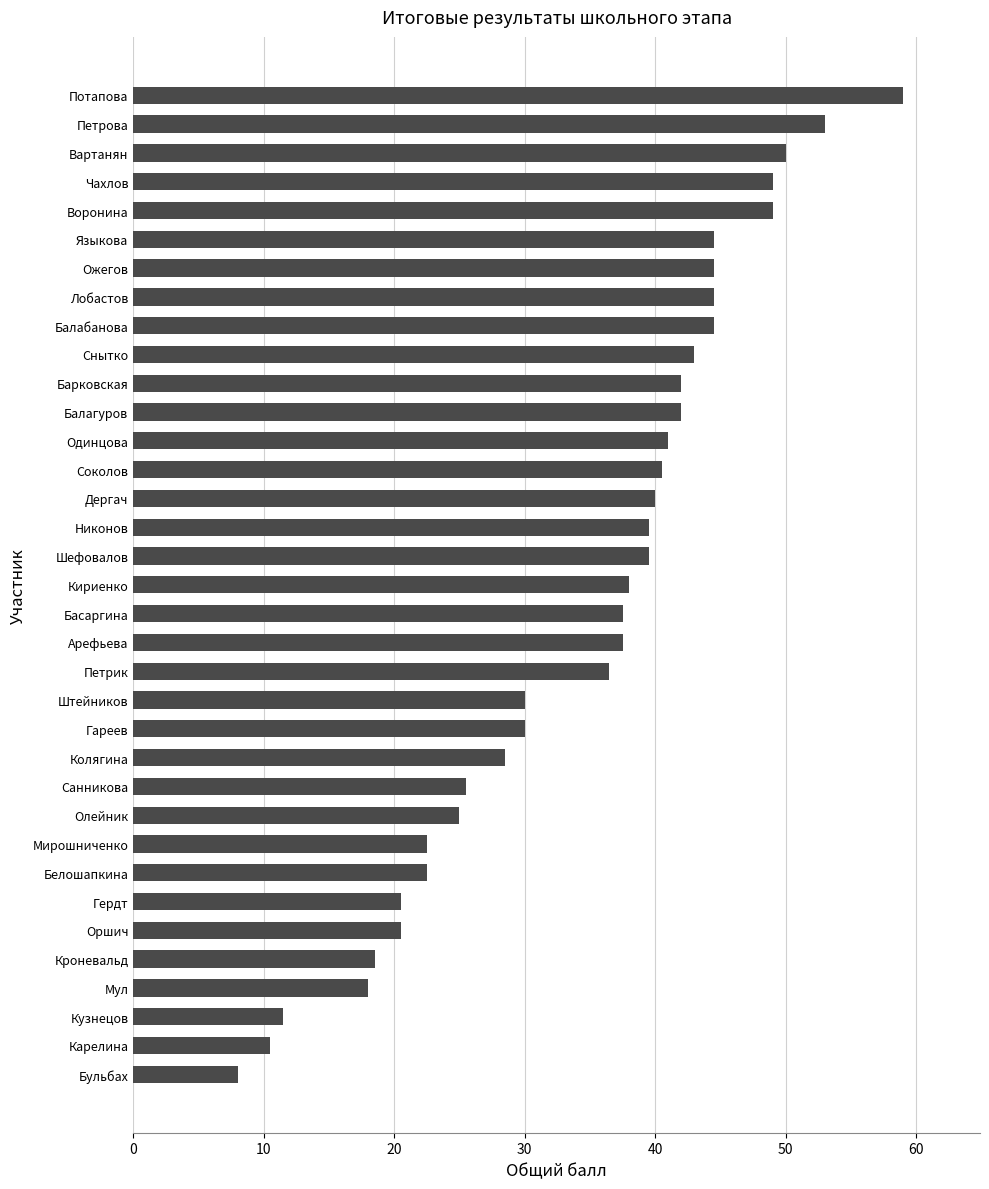

Approximately how many times larger is the value at Никонов compared to Петрик?

1.1